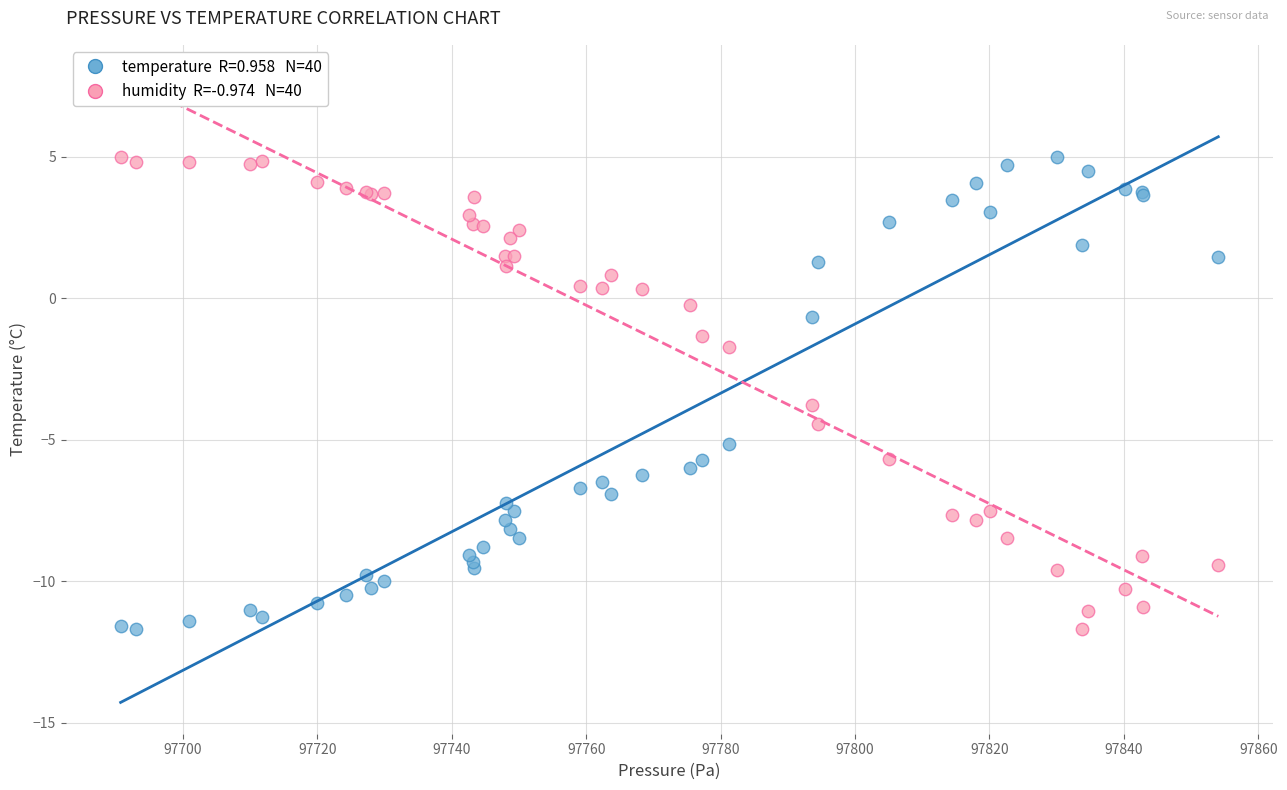

Across all series, what Y value is closest to -3?

-3.8